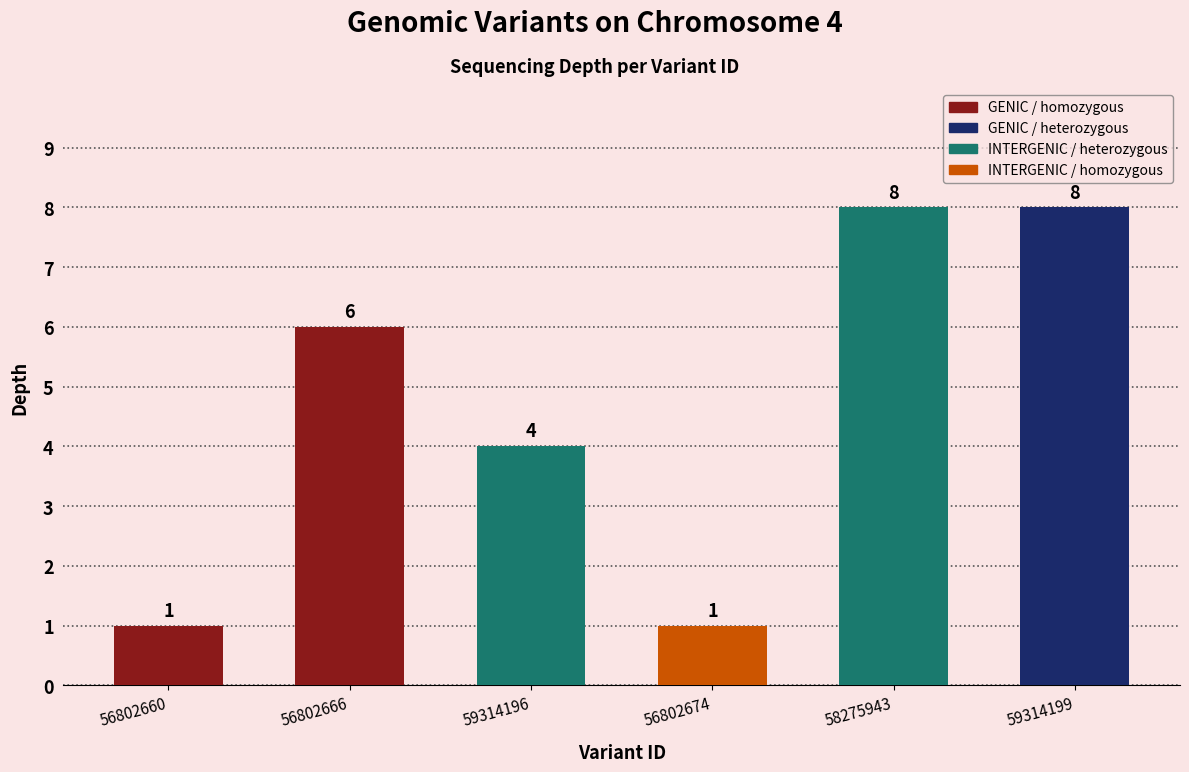

What is the minimum value shown in the chart?

1